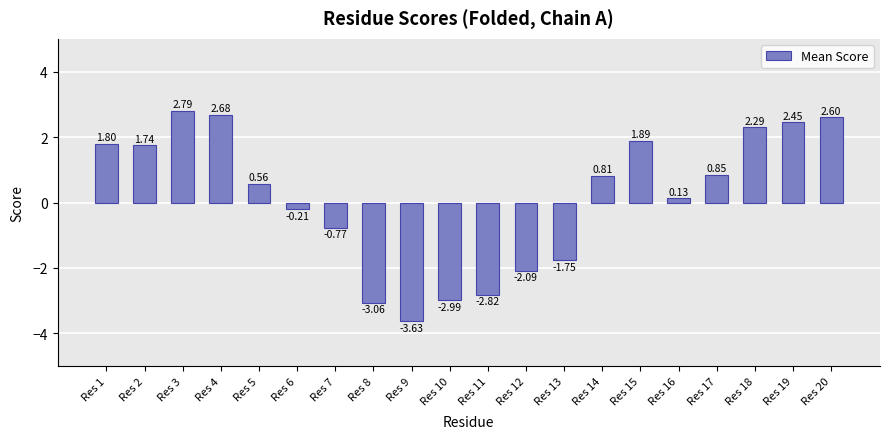

Where is the data nearest to the value 0?

Res 16